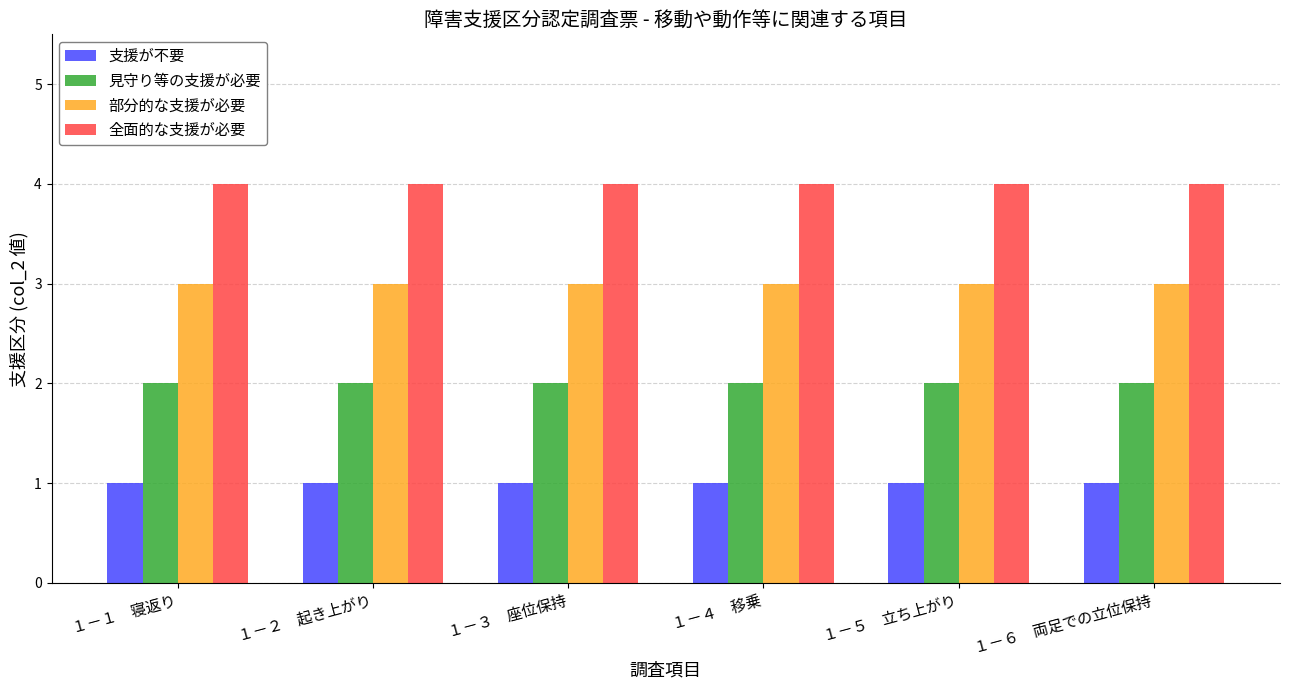

List the series in order of their peak value, lowest first.

支援が不要, 見守り等の支援が必要, 部分的な支援が必要, 全面的な支援が必要